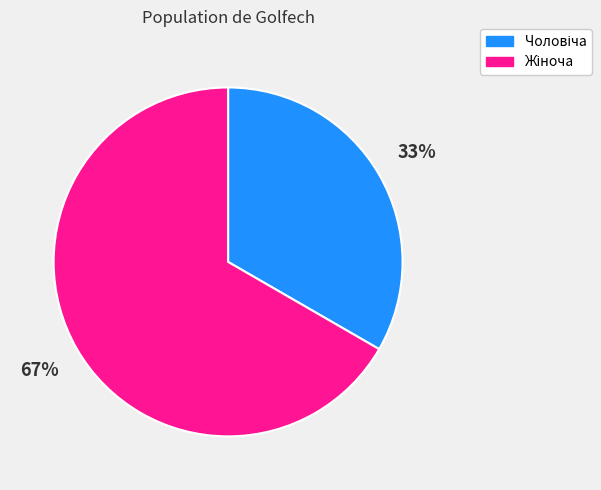

Does any single category account for the majority?

Yes